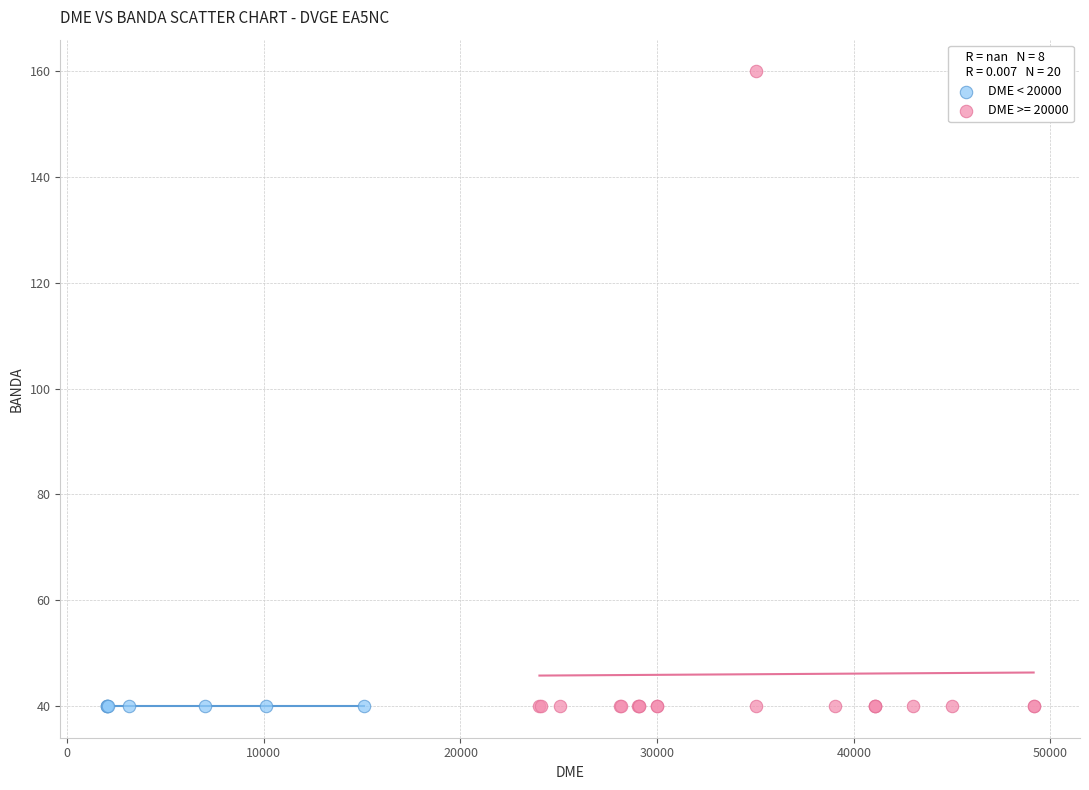

Which series contains the highest Y value?

DME >= 20000